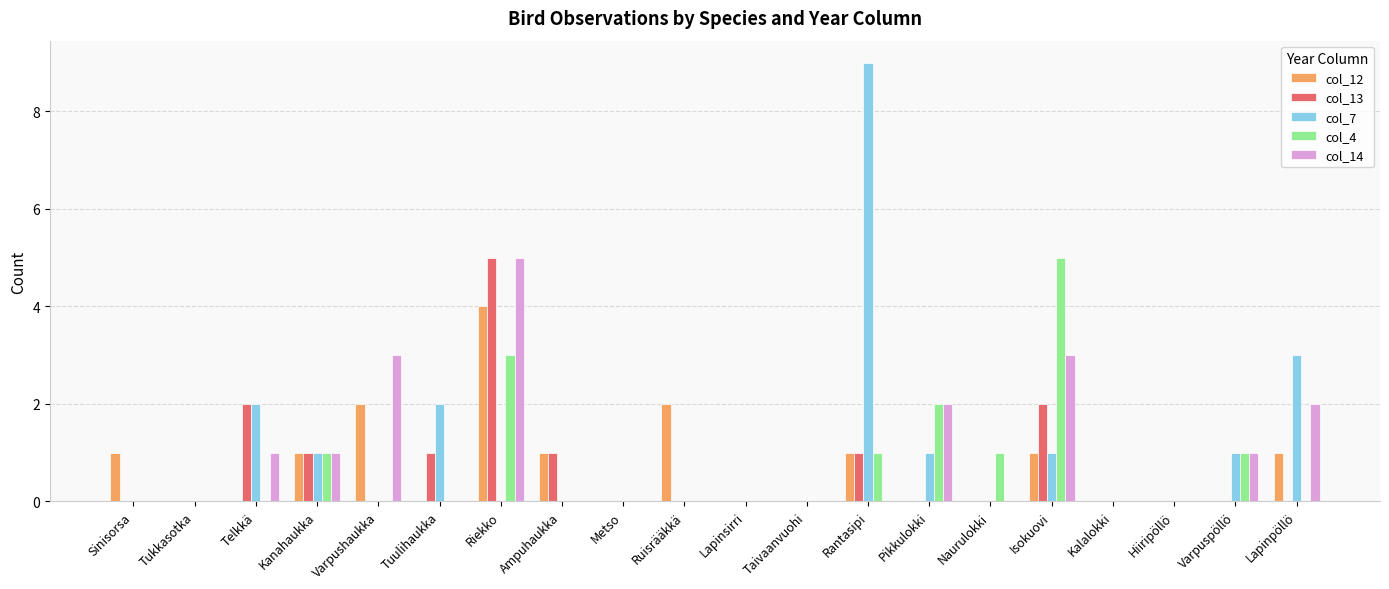

At which label does col_12 reach its peak?

Riekko